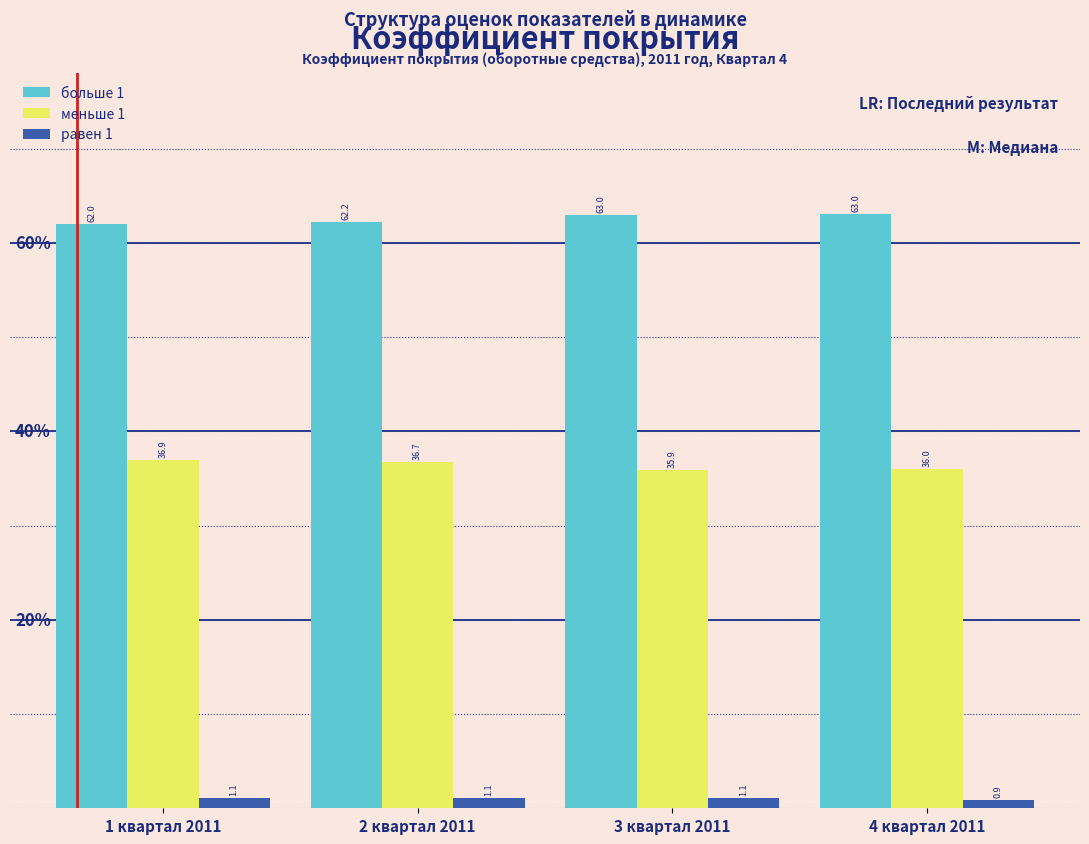

Reading left to right, what are all the values shown in this chart?

больше 1: 1 квартал 2011=62.0	2 квартал 2011=62.2	3 квартал 2011=63.0	4 квартал 2011=63.0
меньше 1: 1 квартал 2011=36.9	2 квартал 2011=36.7	3 квартал 2011=35.9	4 квартал 2011=36.0
равен 1: 1 квартал 2011=1.1	2 квартал 2011=1.1	3 квартал 2011=1.1	4 квартал 2011=0.9